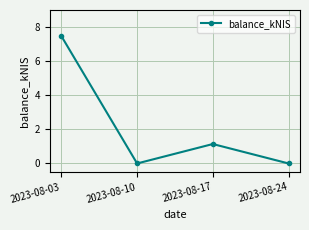

What is the maximum value shown in the chart?

7.5